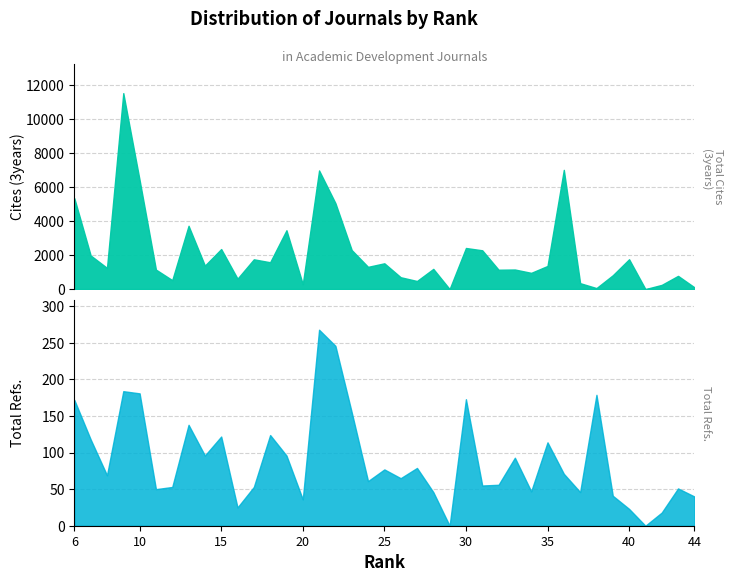

The value of Total Refs. at 43 is 25. True or false?

False